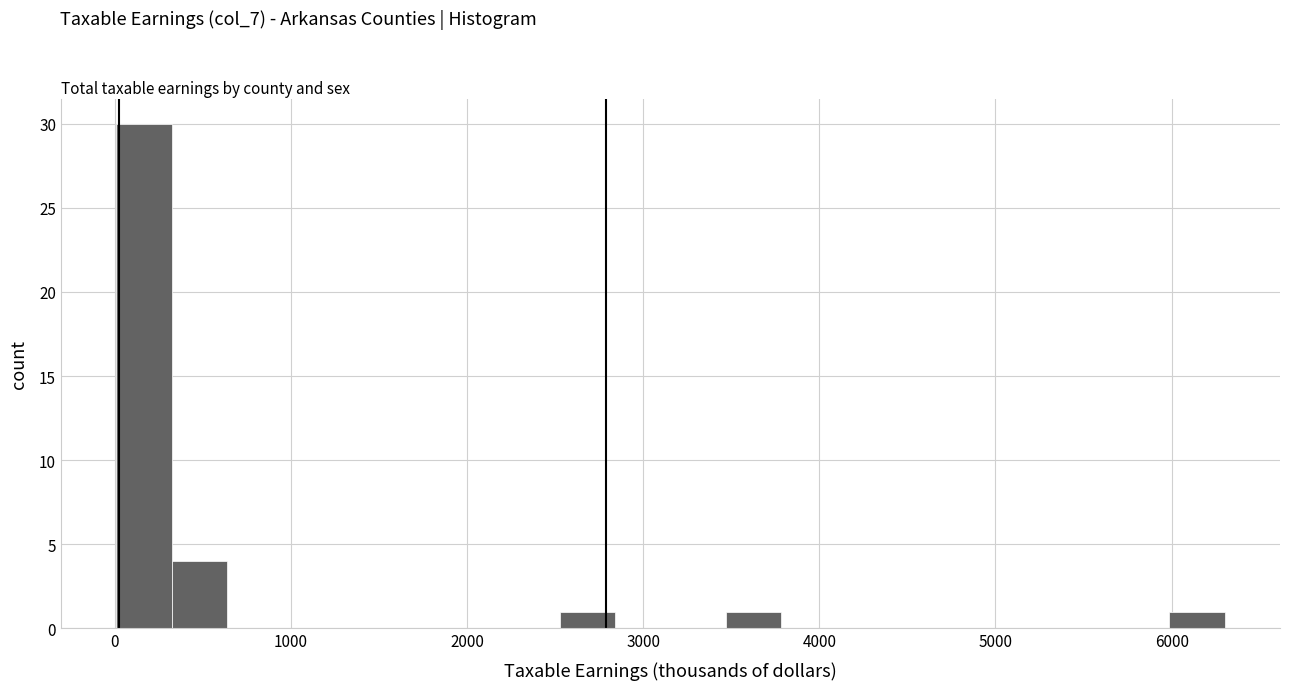

Around what value on the x-axis is the tallest bar? Give the approximate position of its centre, as read against the axis.

200